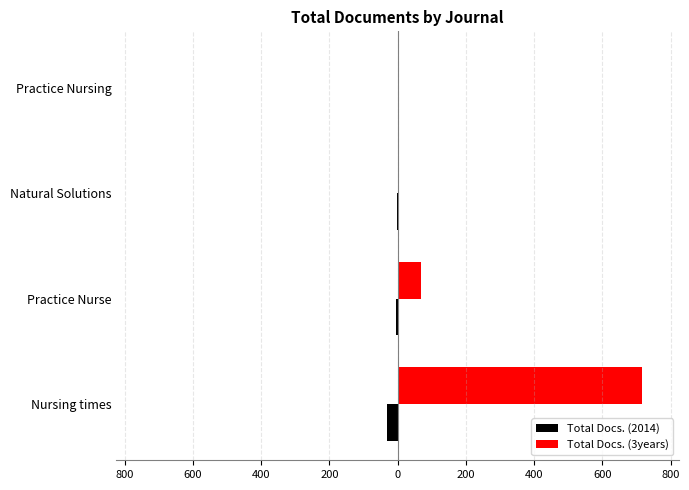

What are all the series names shown in the legend?

Total Docs. (2014), Total Docs. (3years)